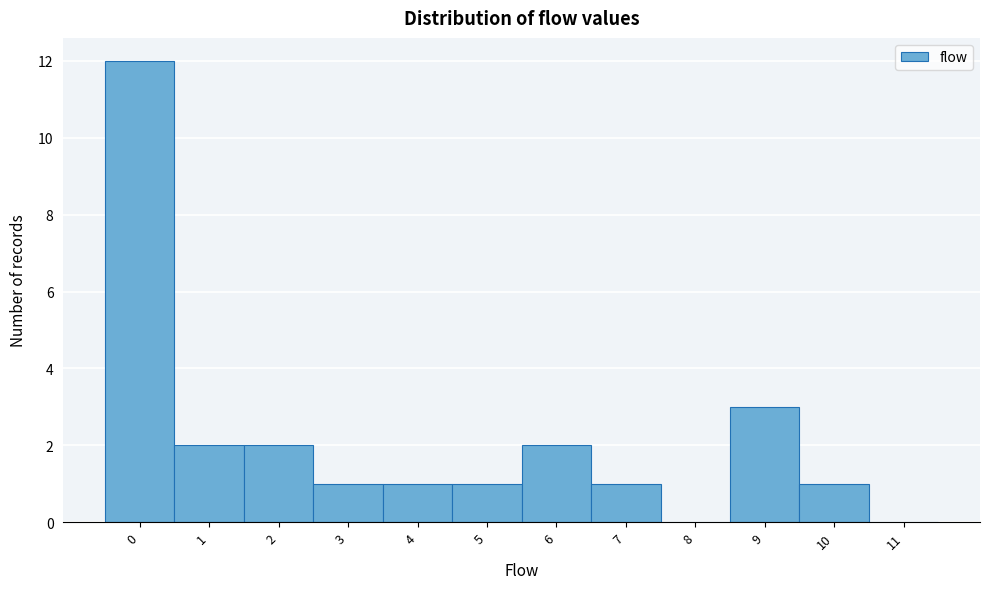

Reading left to right, what are all the values shown in this chart?

0=12	1=2	2=2	3=1	4=1	5=1	6=2	7=1	8=0	9=3	10=1	11=0